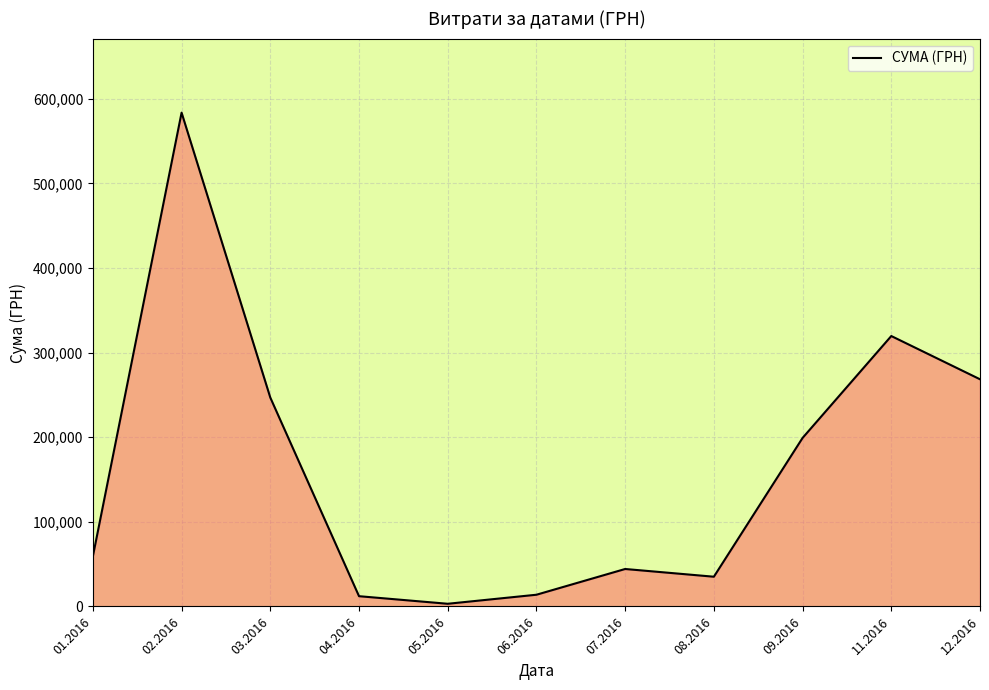

Between 12.2016 and 07.2016, which is larger?

12.2016